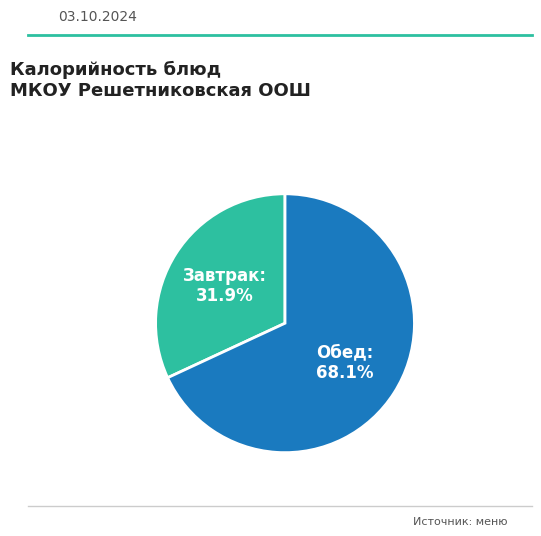

Is there any slice that represents more than half of the pie?

Yes